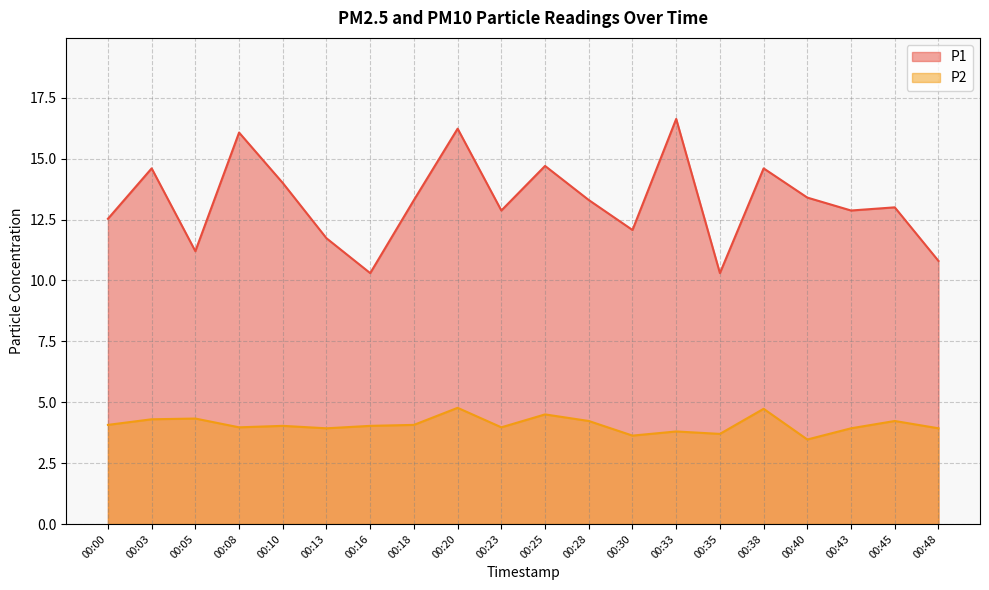

At which category does the chart reach its minimum across all series?

00:40